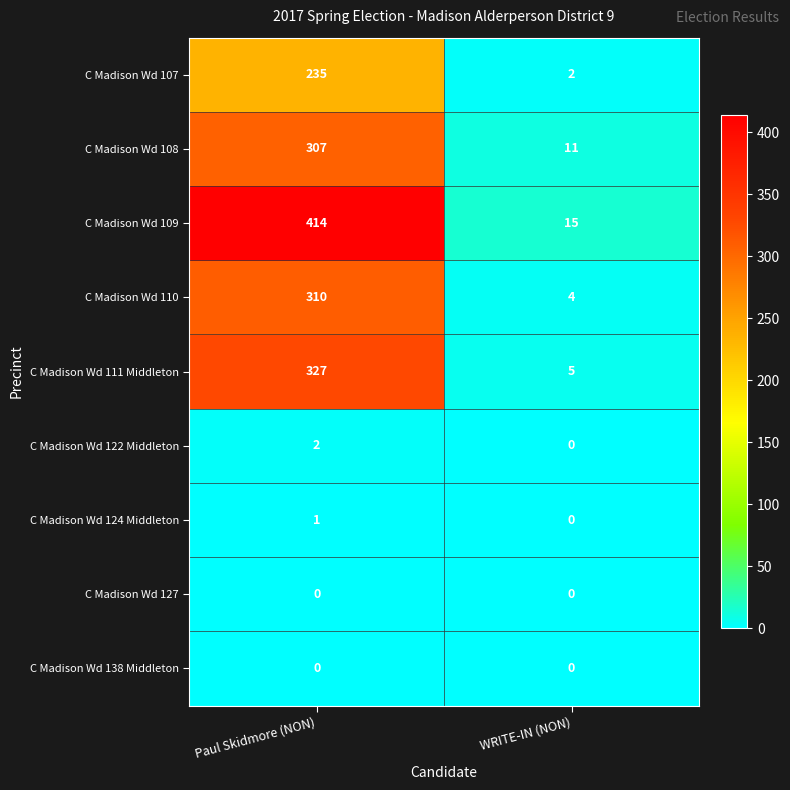

Which series has the widest spread of values?

C Madison Wd 109